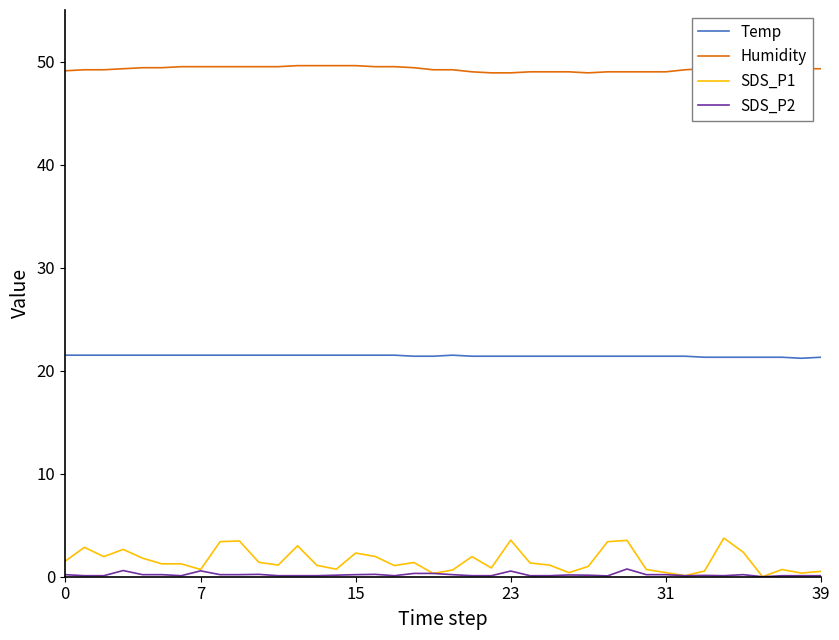

Rank the series by their maximum value, from lowest to highest.

SDS_P2, SDS_P1, Temp, Humidity